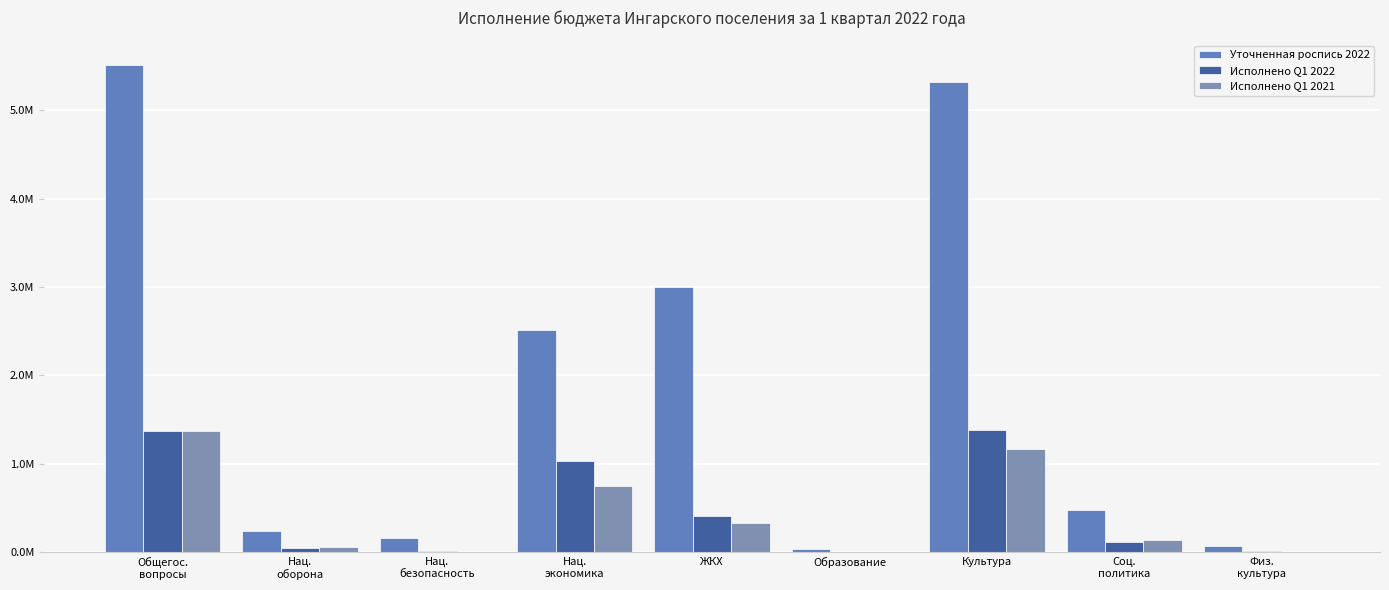

Between Нац.
оборона and Соц.
политика, which series saw the biggest shift?

Уточненная роспись 2022